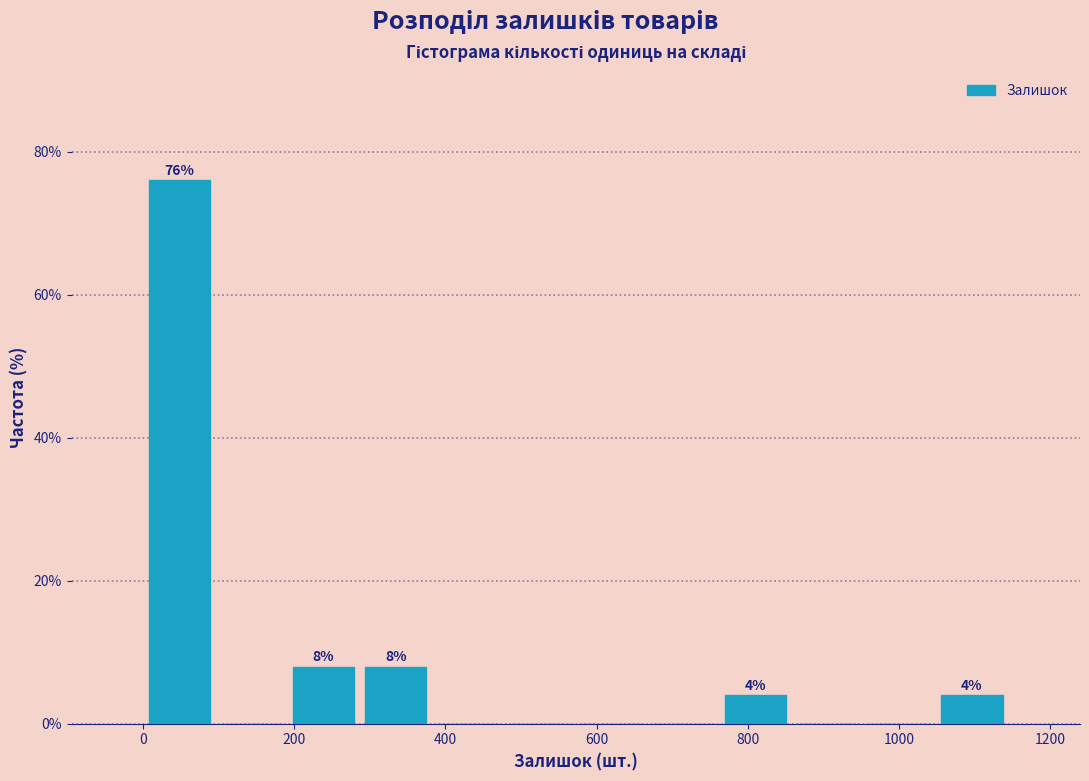

Which range on the x-axis has the tallest bar?

0 to 100